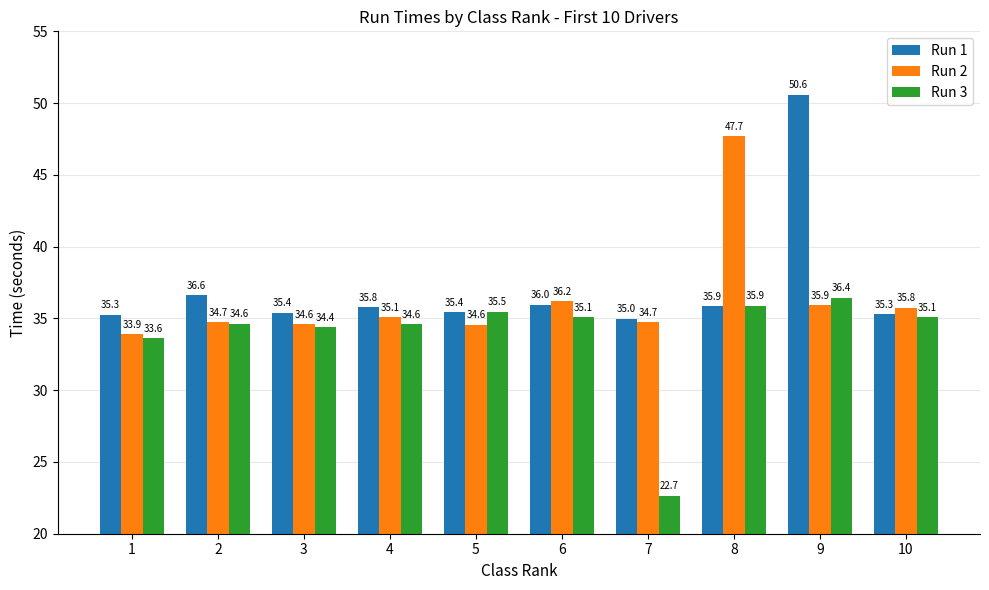

True or false: Run 2 has a value of 22.2 at 9.

False